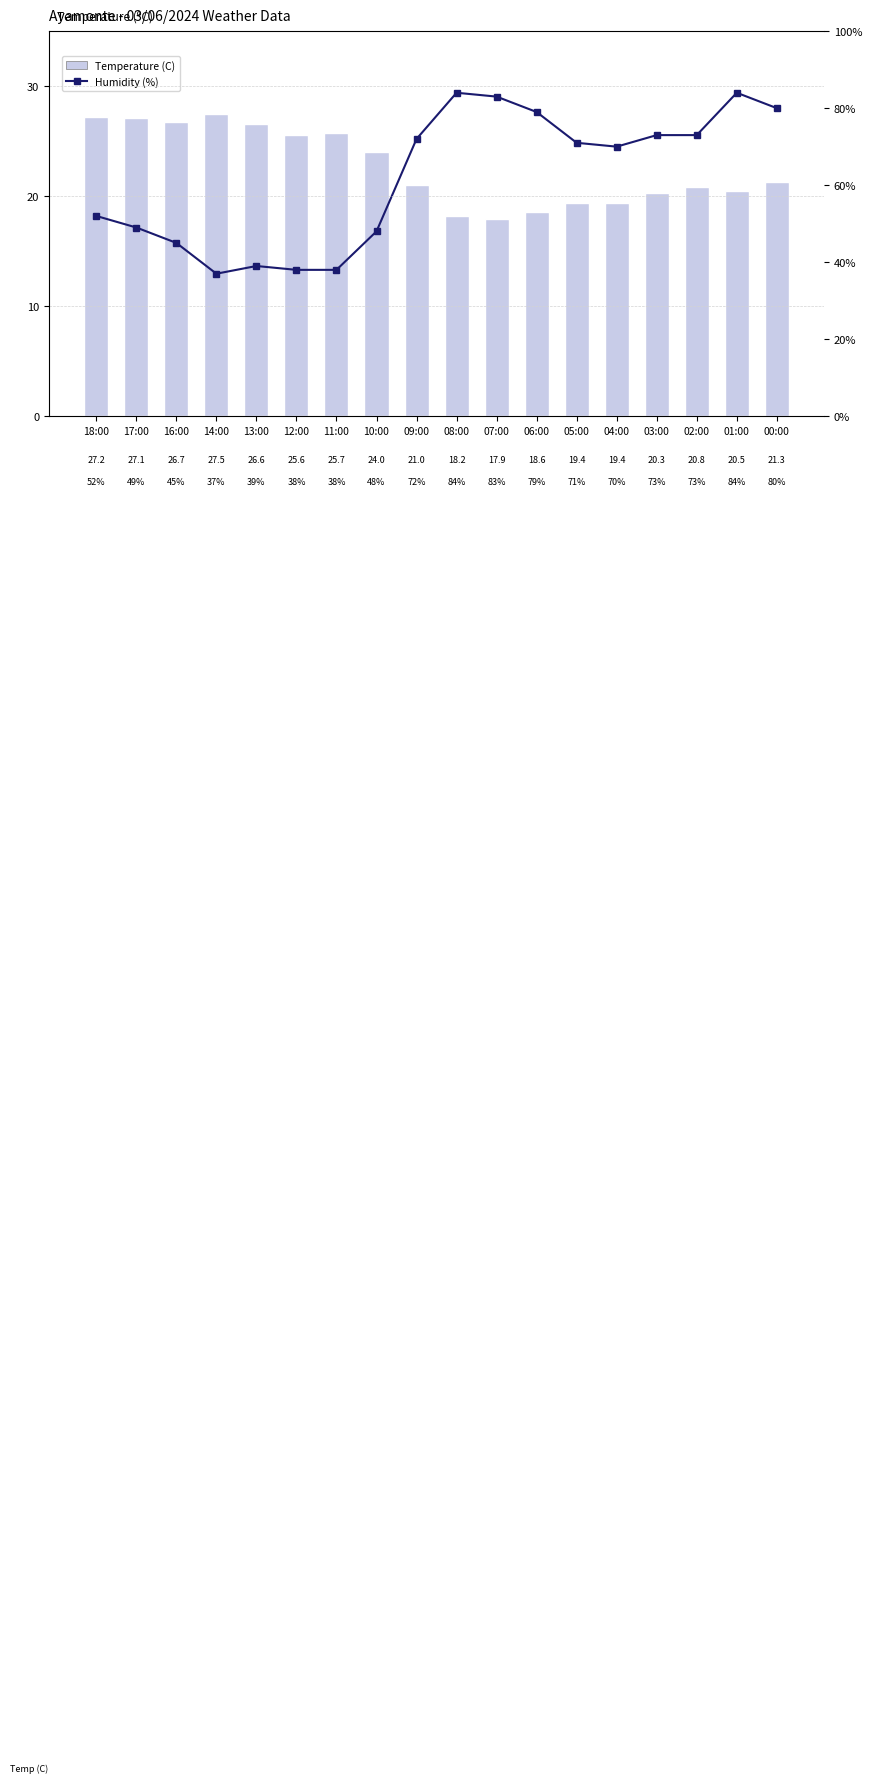

What is the average value of the Temperature (C) series?

22.7